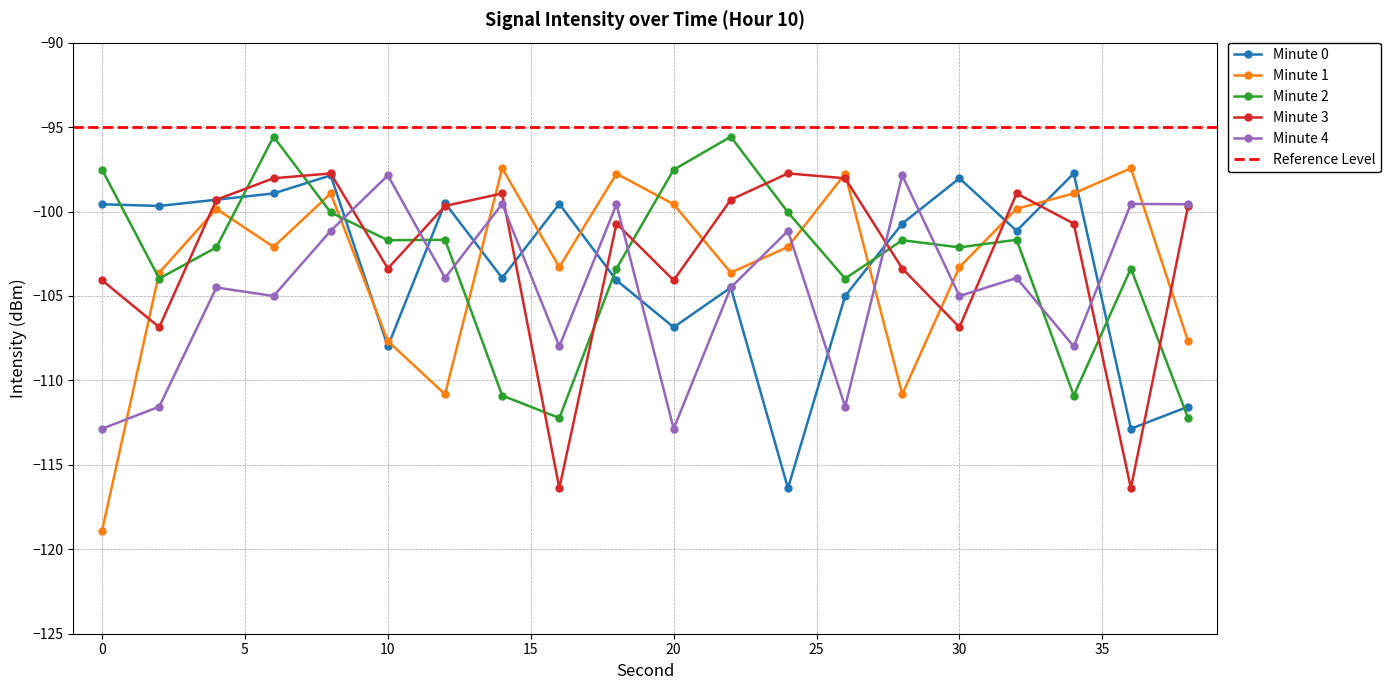

Between which two adjacent categories do Minute 0 and Minute 4 first intersect?

8 and 10